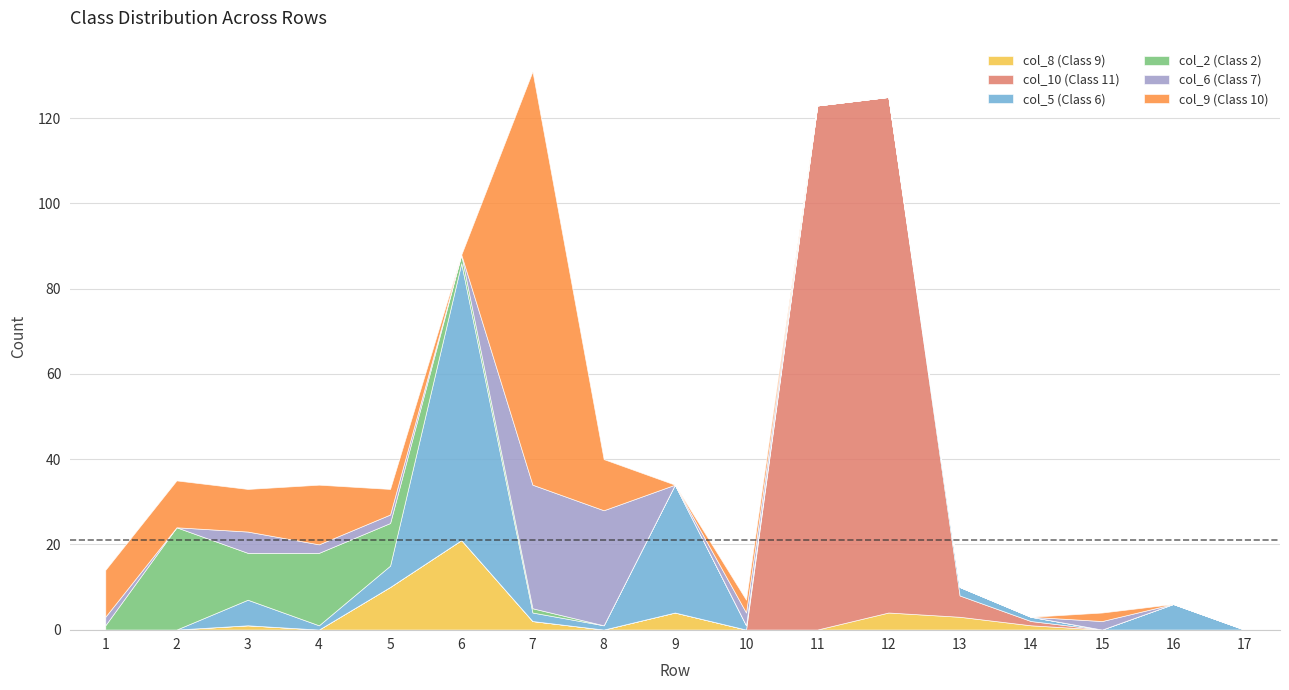

Is it true that col_2 (Class 2) equals -15 at 16?

False